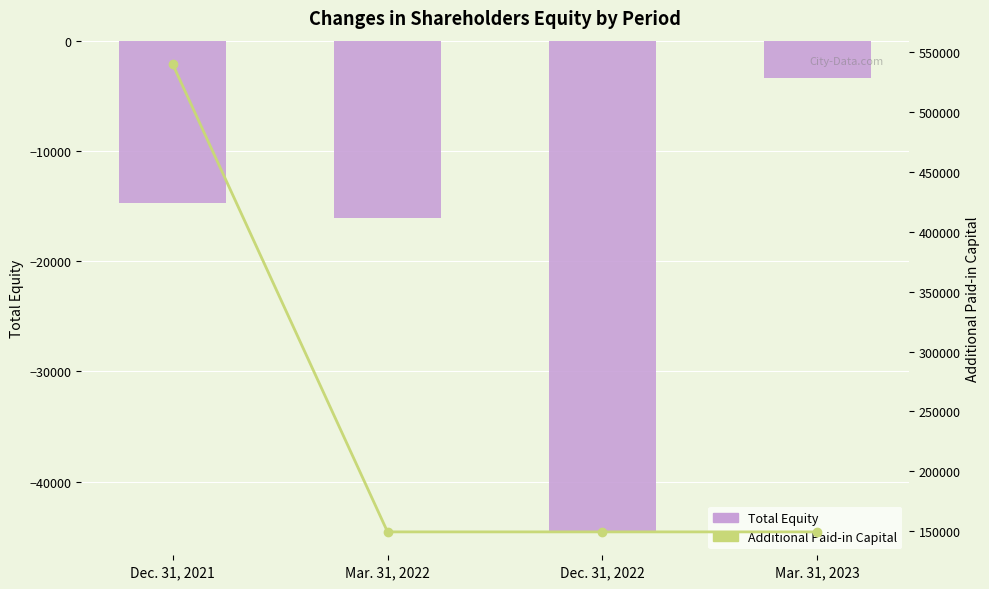

At which label does Total Equity reach its minimum?

Dec. 31, 2022